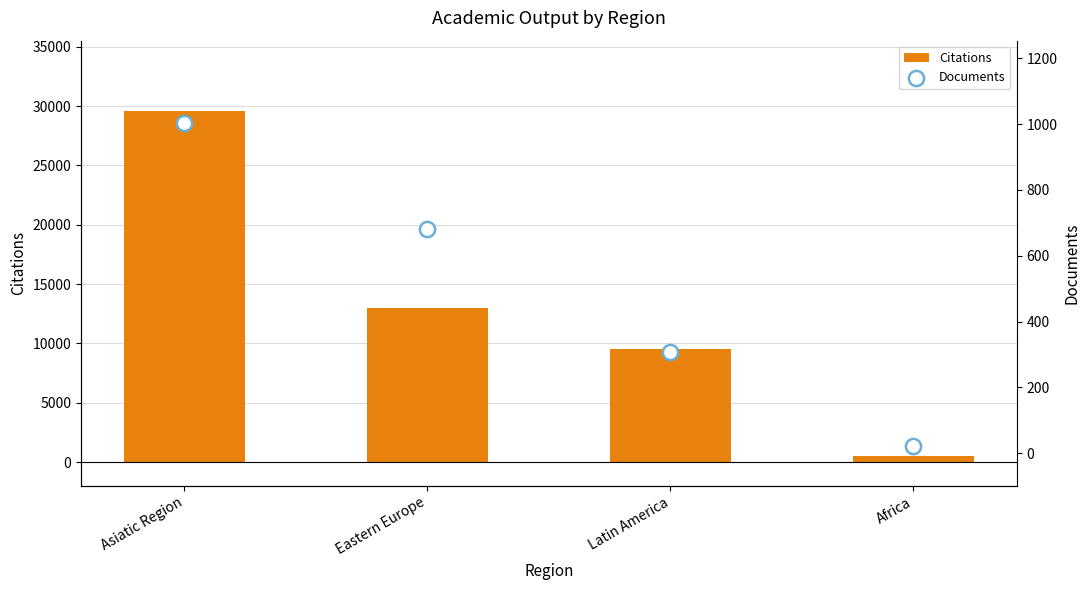

Which series has the largest total across all categories?

Citations